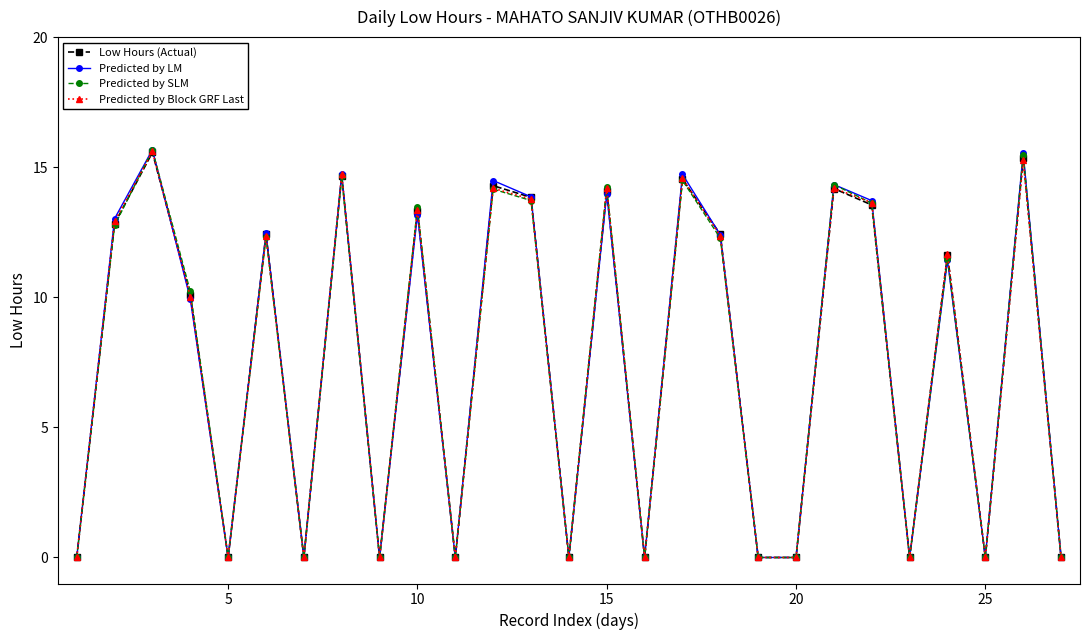

At how many categories does at least one series exceed 3?

15